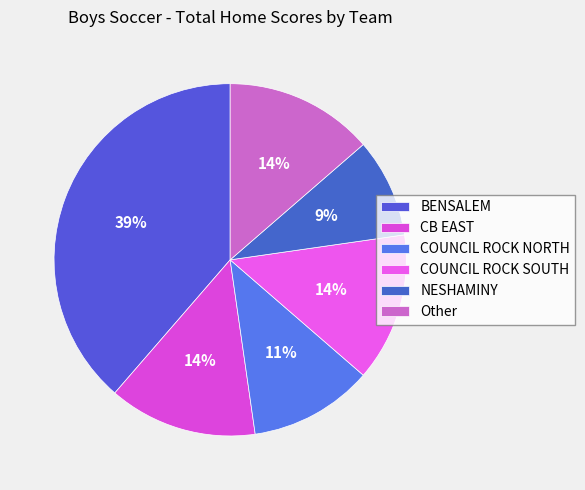

What is the largest slice in the pie chart?

BENSALEM